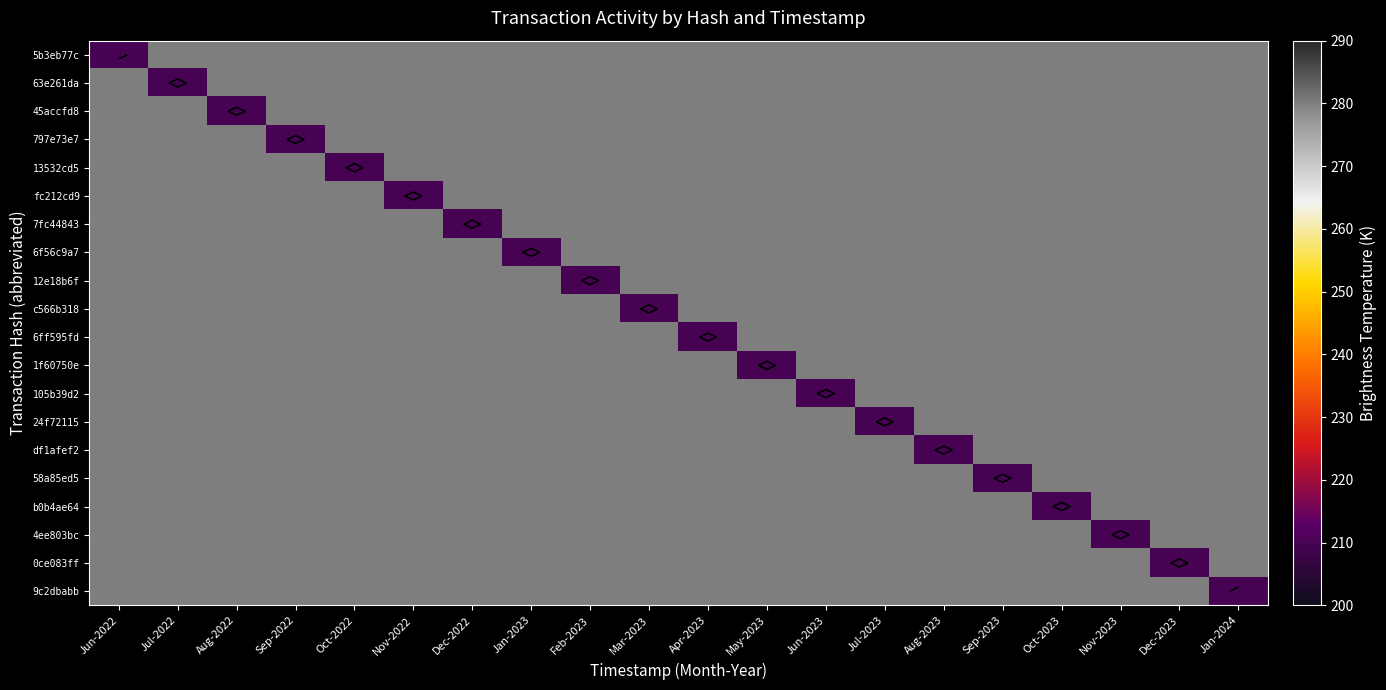

Which has a higher value, Nov-2022 or Sep-2023?

Nov-2022